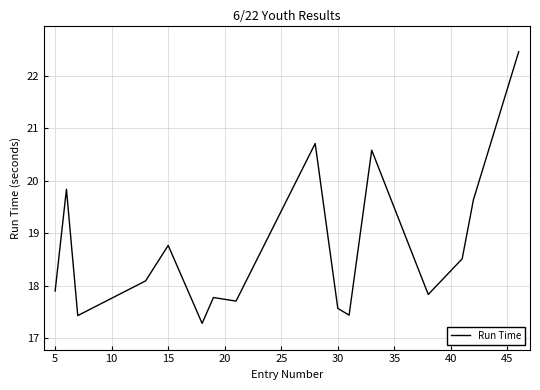

How many lines are shown in the chart?

1